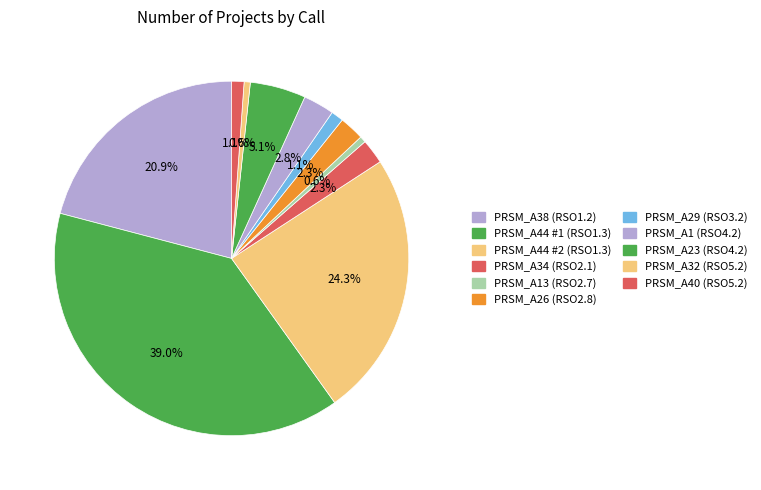

The PRSM_A32 (RSO5.2) slice represents 11% of the pie. True or false?

False